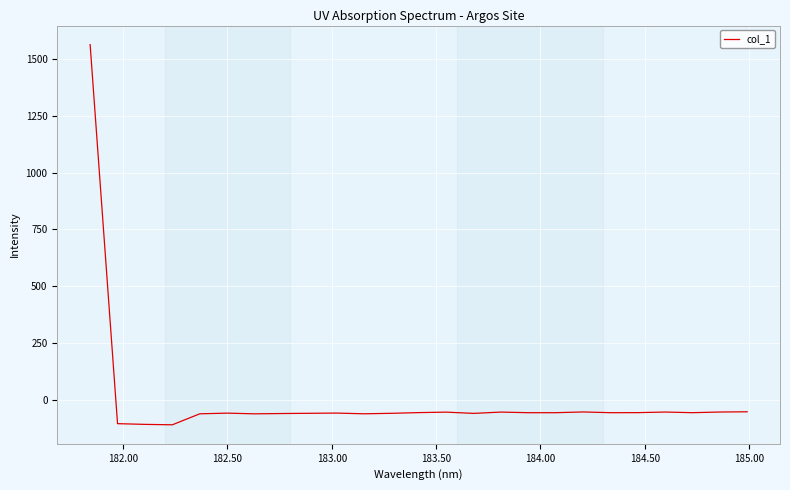

What is the difference between the maximum and minimum values?

1668.4